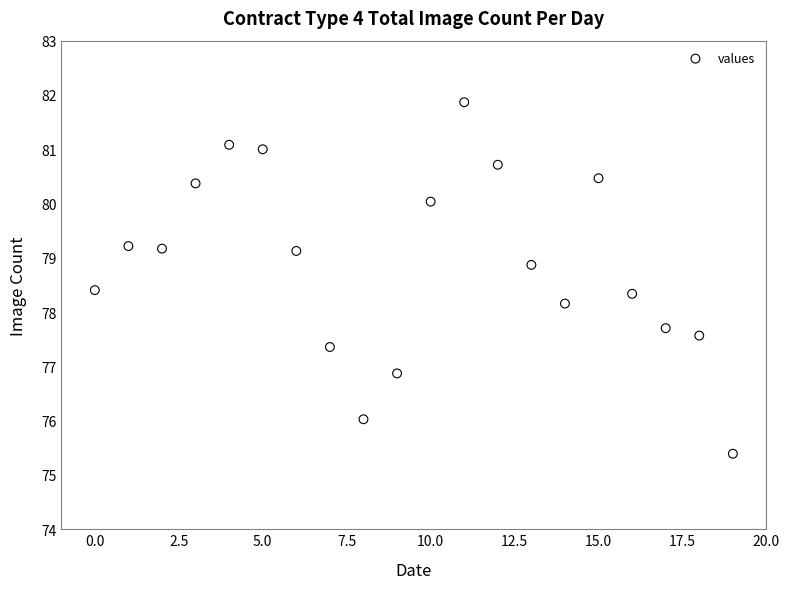

What is the range of Y values (max minus min)?

6.5